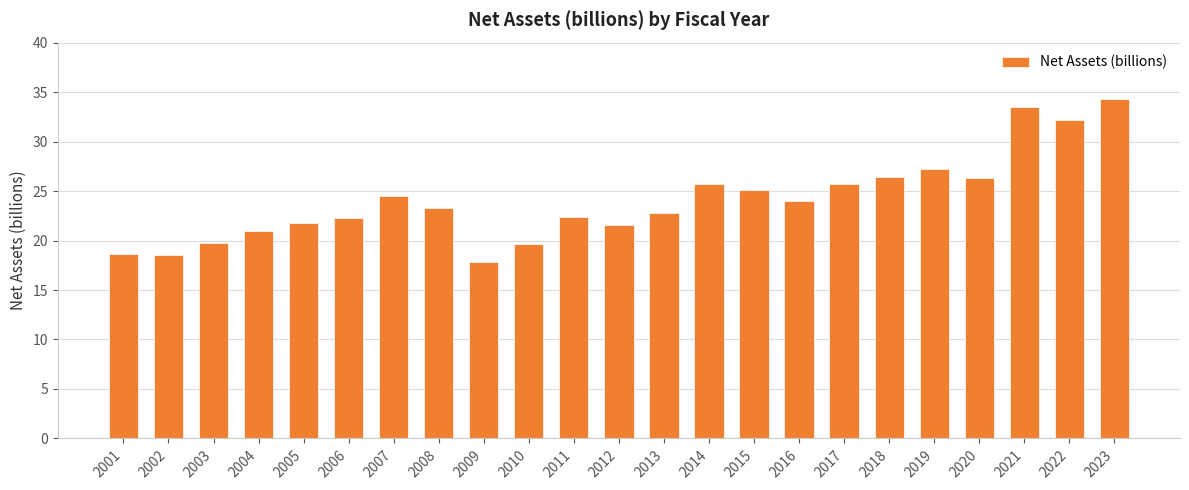

What is the greatest value displayed?

34.3